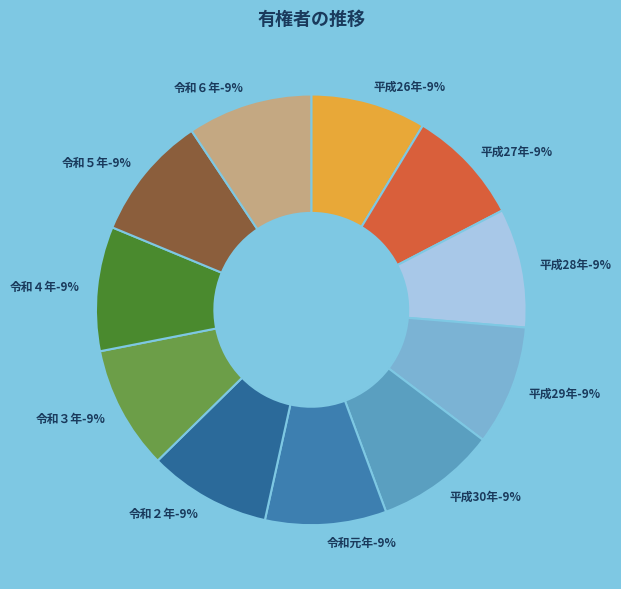

What is the largest slice in the pie chart?

令和６年